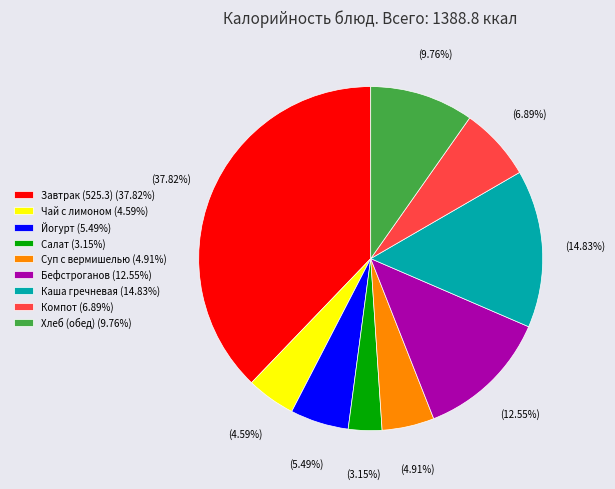

Approximately how many times larger is the value at Каша гречневая (14.83%) compared to Компот (6.89%)?

2.2